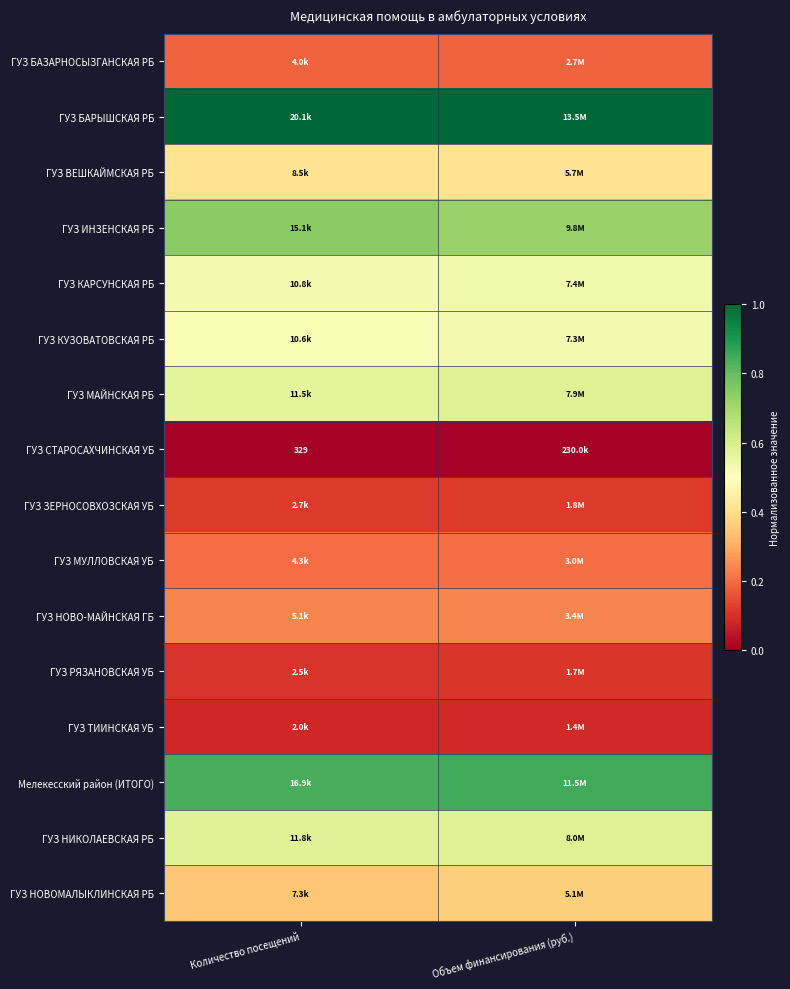

The value of Мелекесский район (ИТОГО) at Объем финансирования (руб.) is 1.4. True or false?

False